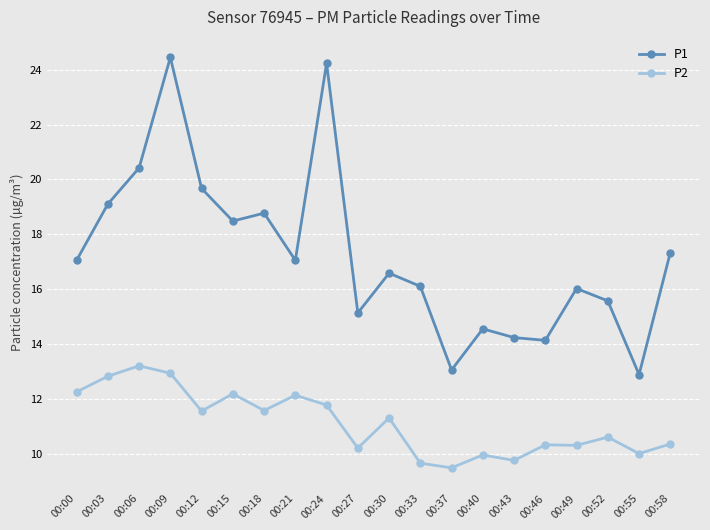

Which series changed the most between 00:09 and 00:15?

P1